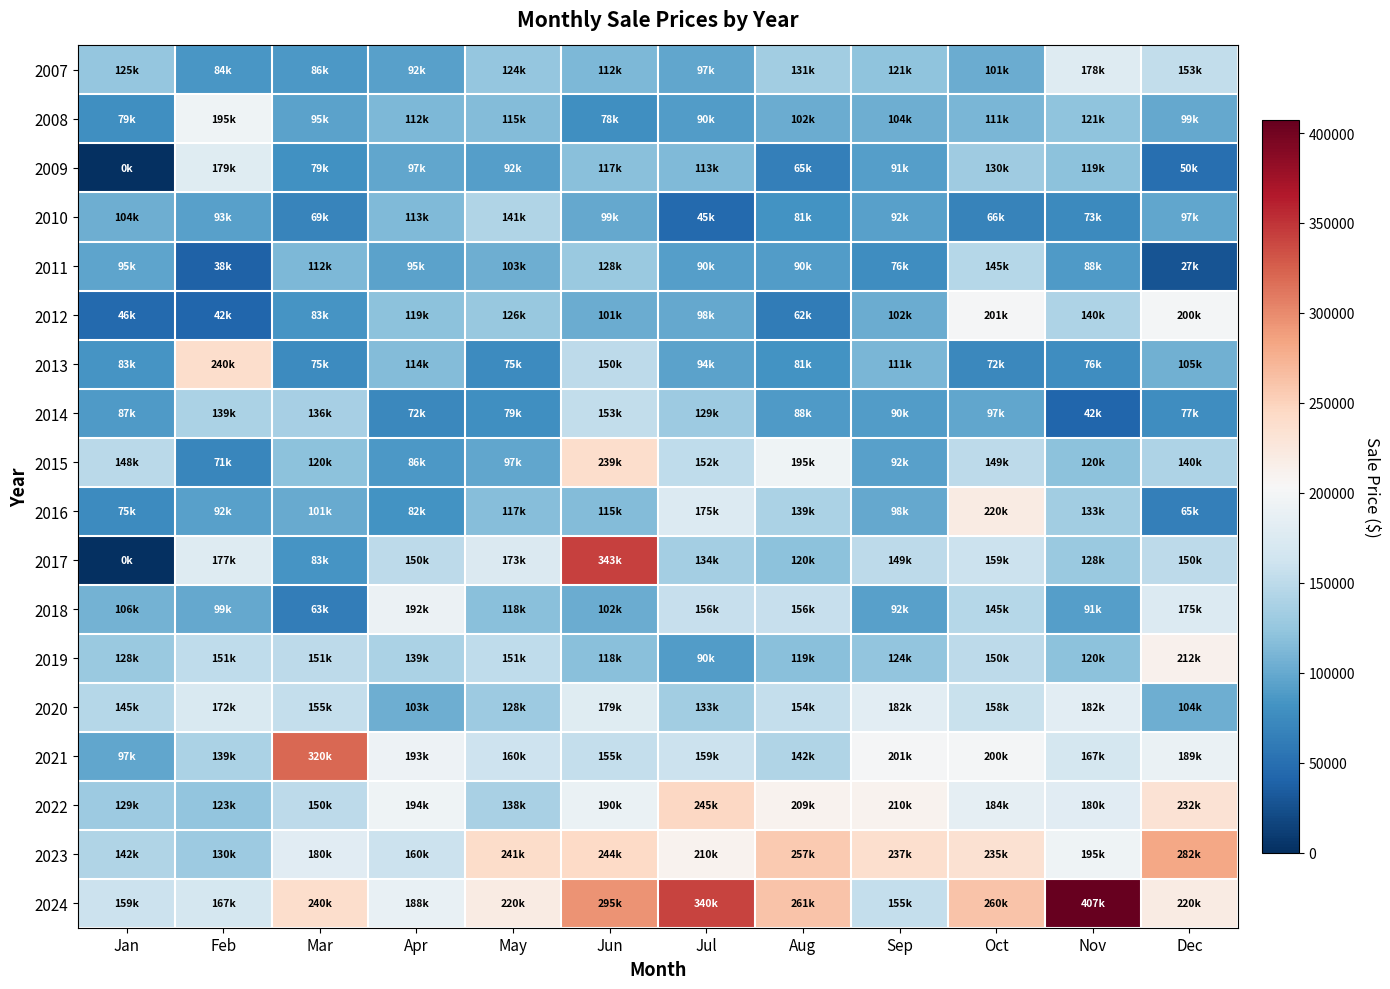

Which label corresponds to the largest value in the chart?

Nov